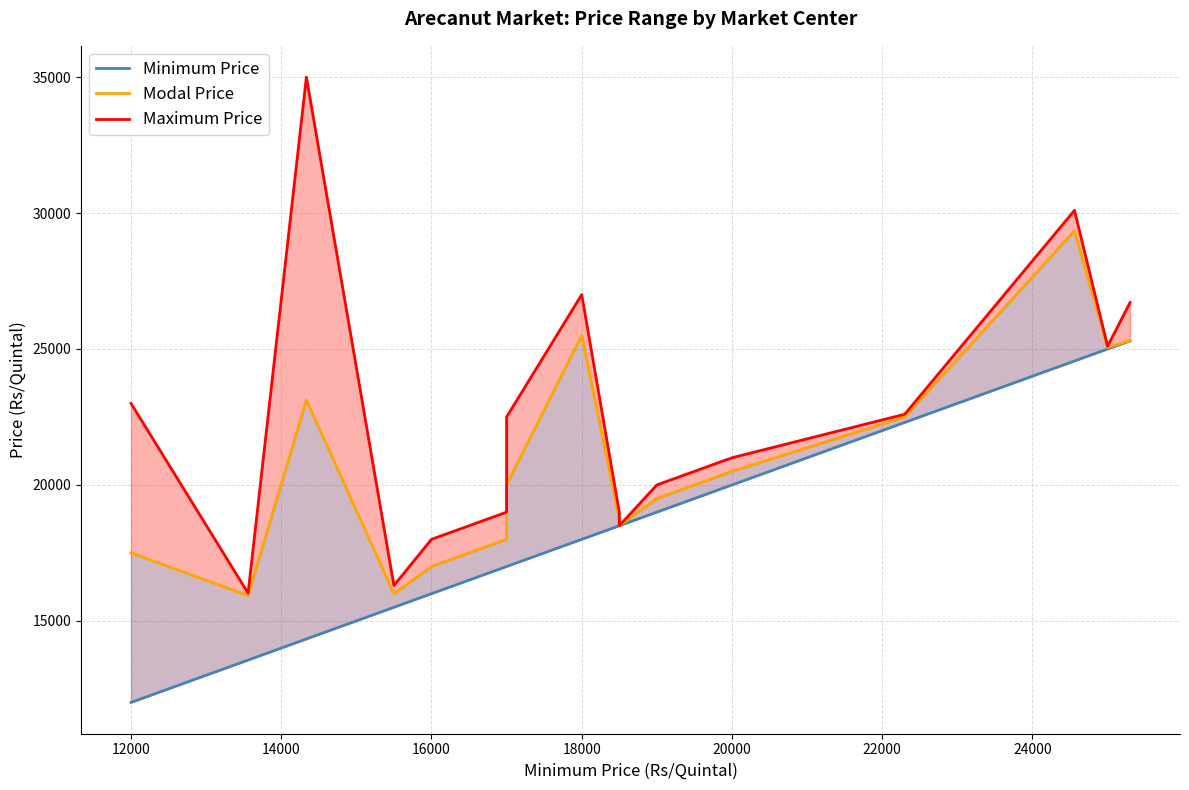

Is the value of Minimum Price at 10 greater than the value of Modal Price at 16000?

Yes